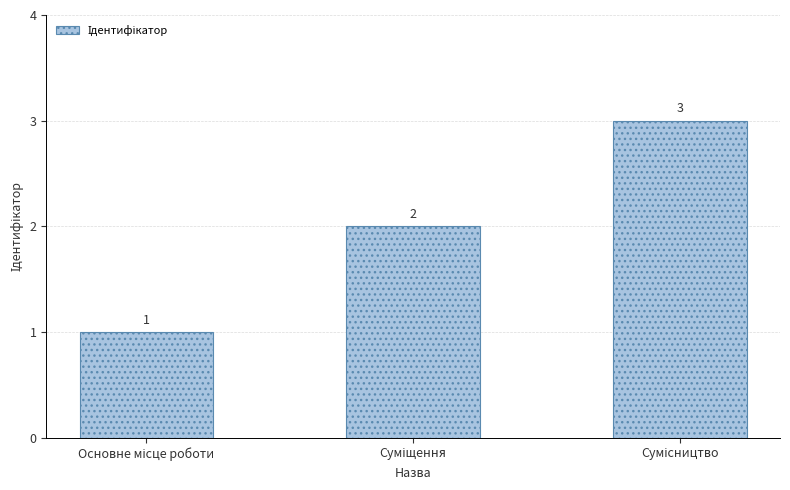

What is the value of the 2nd bar from the left?

2